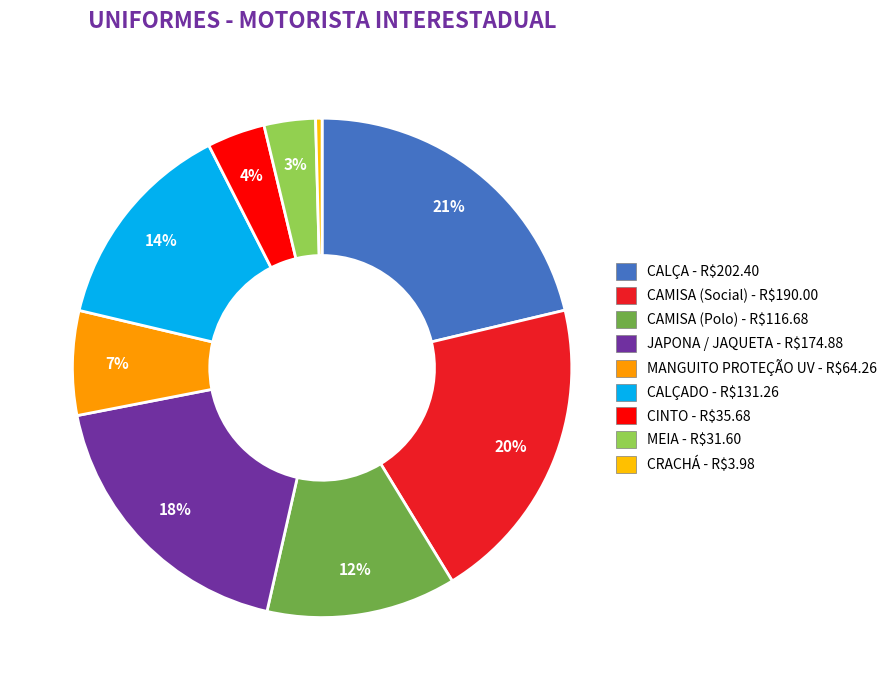

Is there a majority slice in this chart?

No